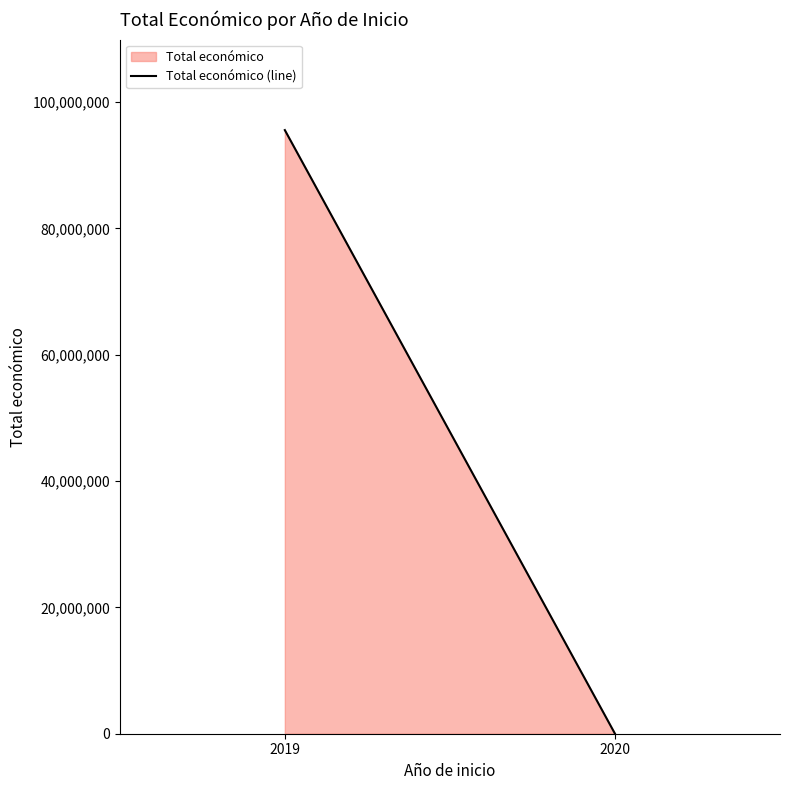

How many distinct data groups are displayed?

1